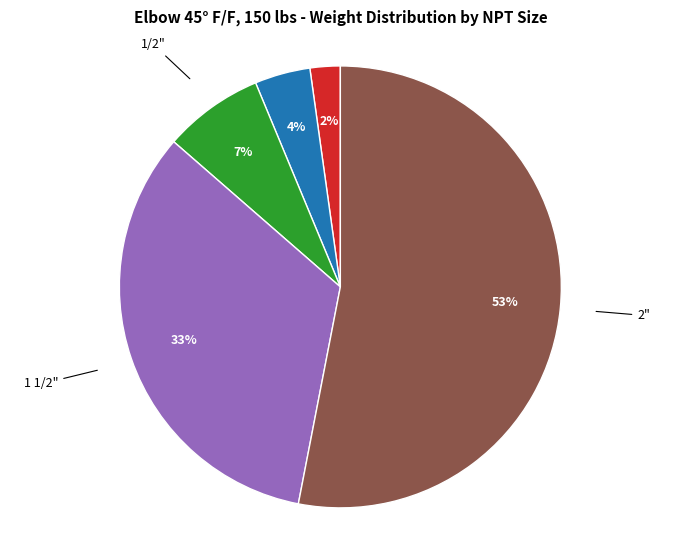

To the nearest percent, what is the average slice percentage?

20%